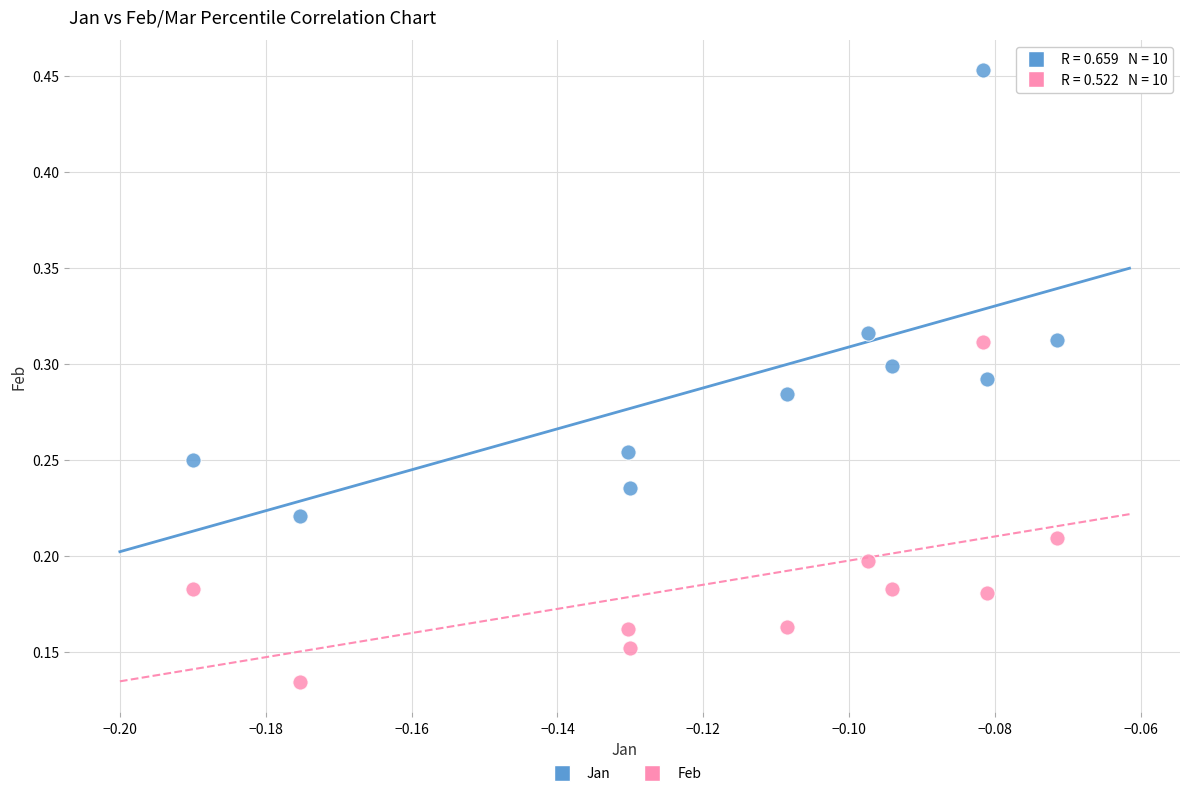

Which series contains the highest Y value?

Jan